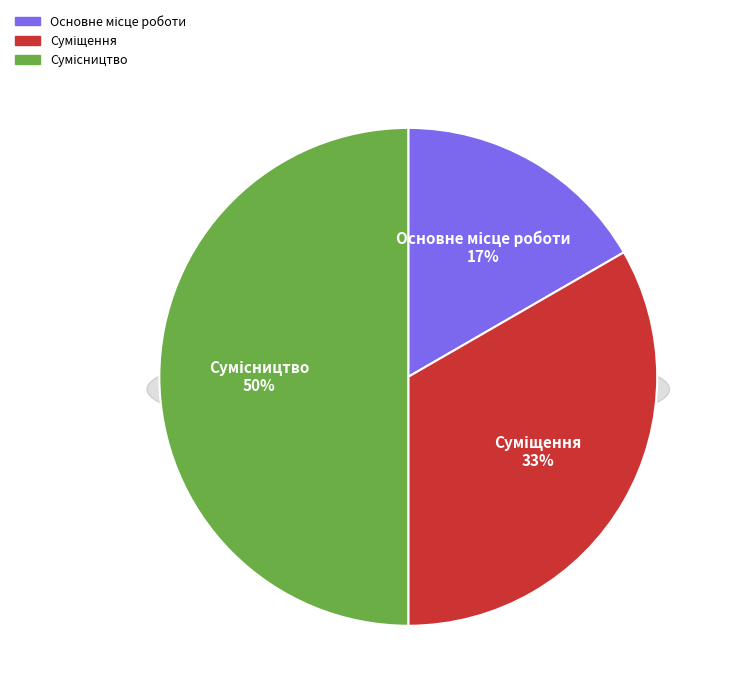

What percentage do Сумісництво and Основне місце роботи together represent?

66.7%